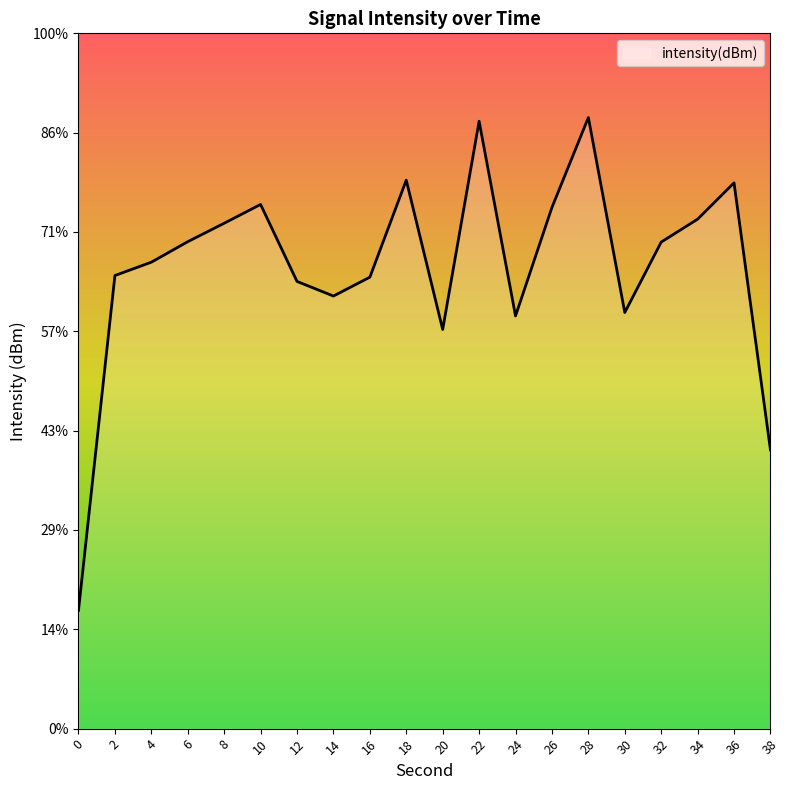

Count the number of data series in this chart.

1